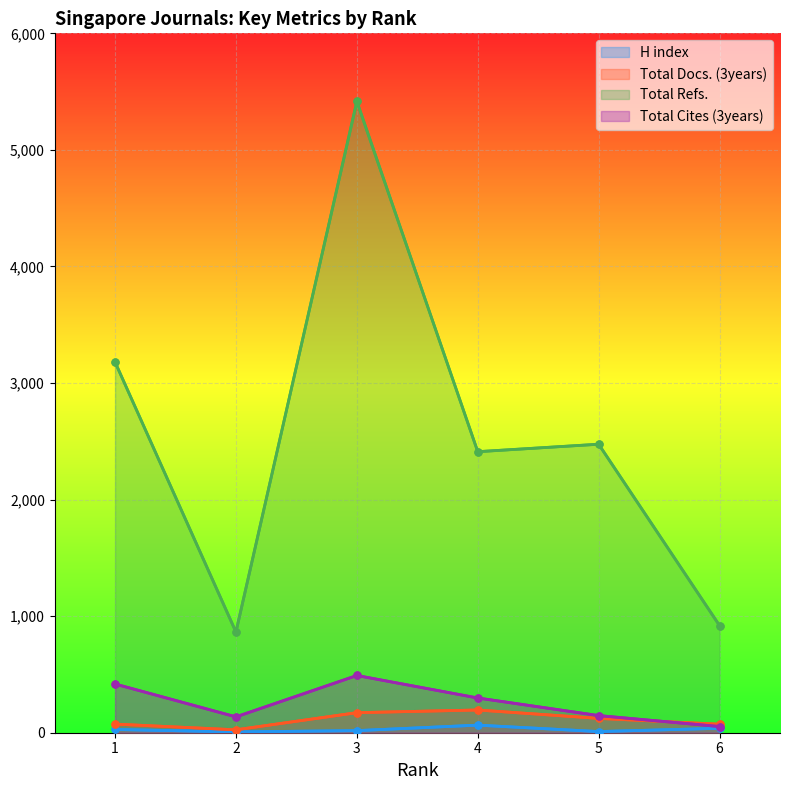

True or false: Total Cites (3years) has a value of 48 at 2.

False